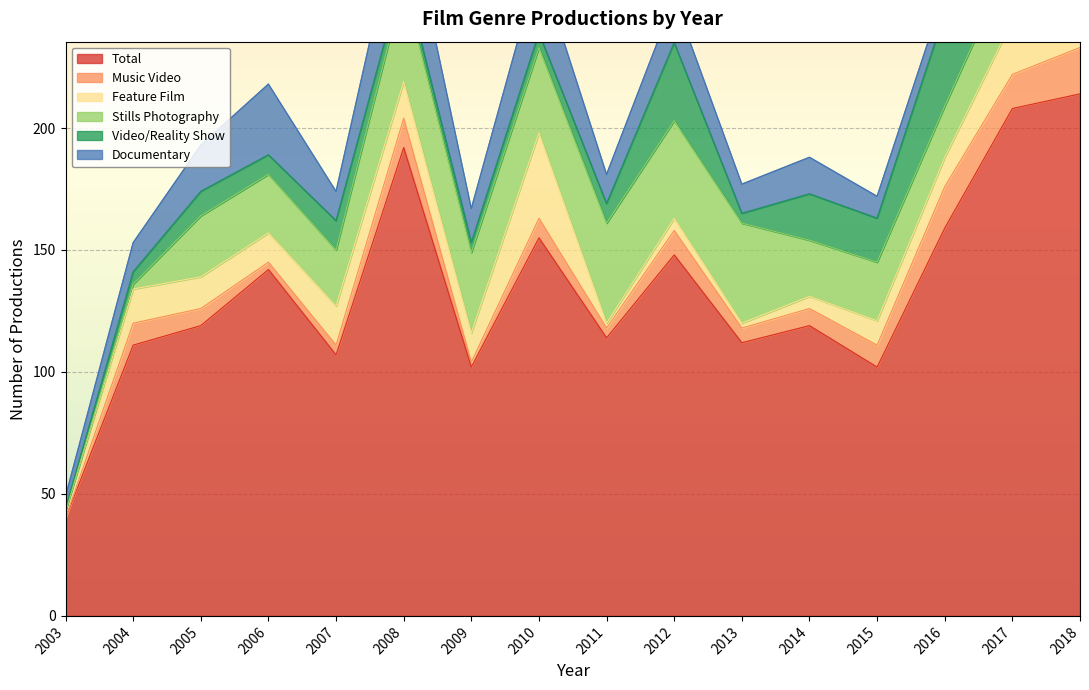

What are all the series names shown in the legend?

Total, Music Video, Feature Film, Stills Photography, Video/Reality Show, Documentary